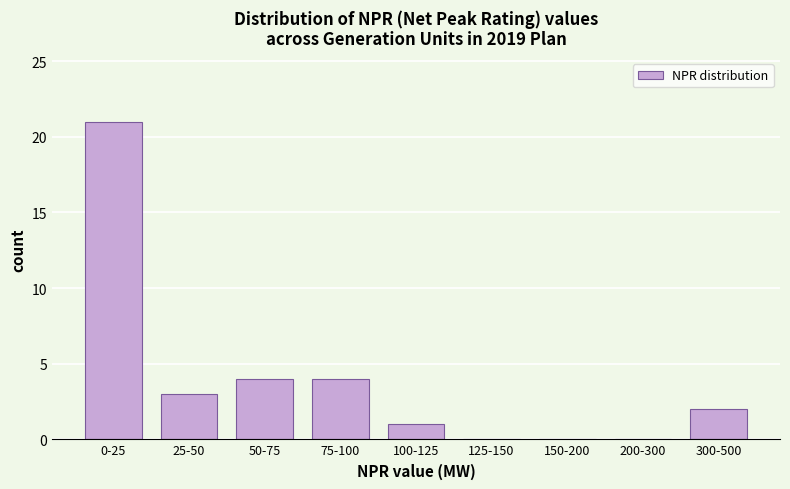

Reading left to right, transcribe all the data shown in this chart.

0-25=21	25-50=3	50-75=4	75-100=4	100-125=1	125-150=0	150-200=0	200-300=0	300-500=2